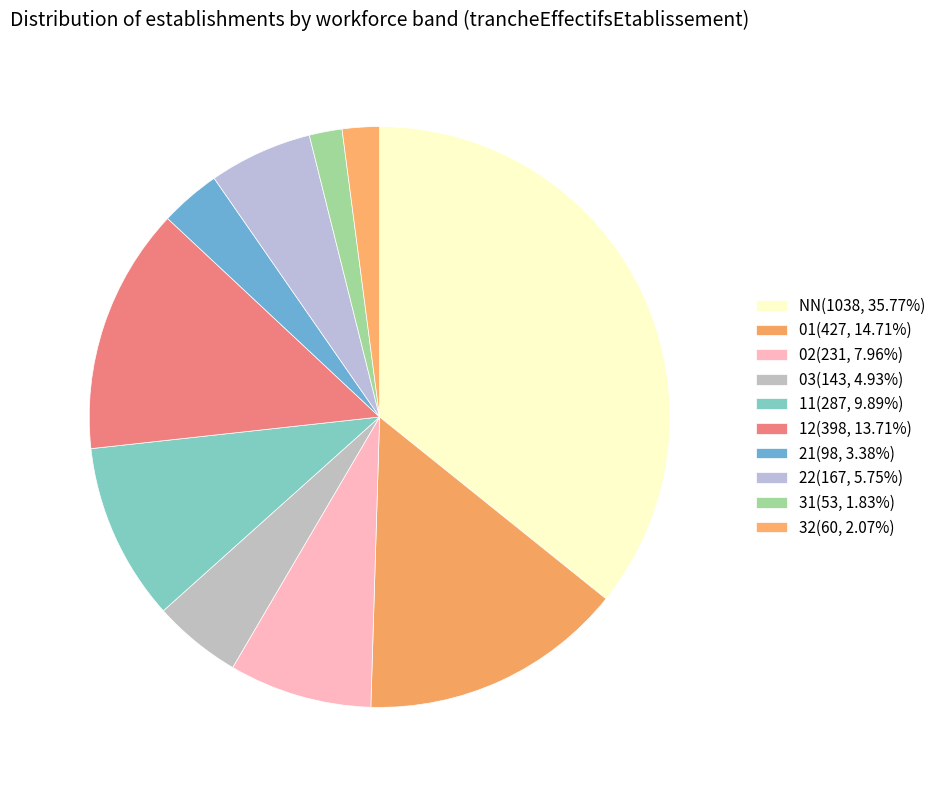

What is the largest slice in the pie chart?

NN